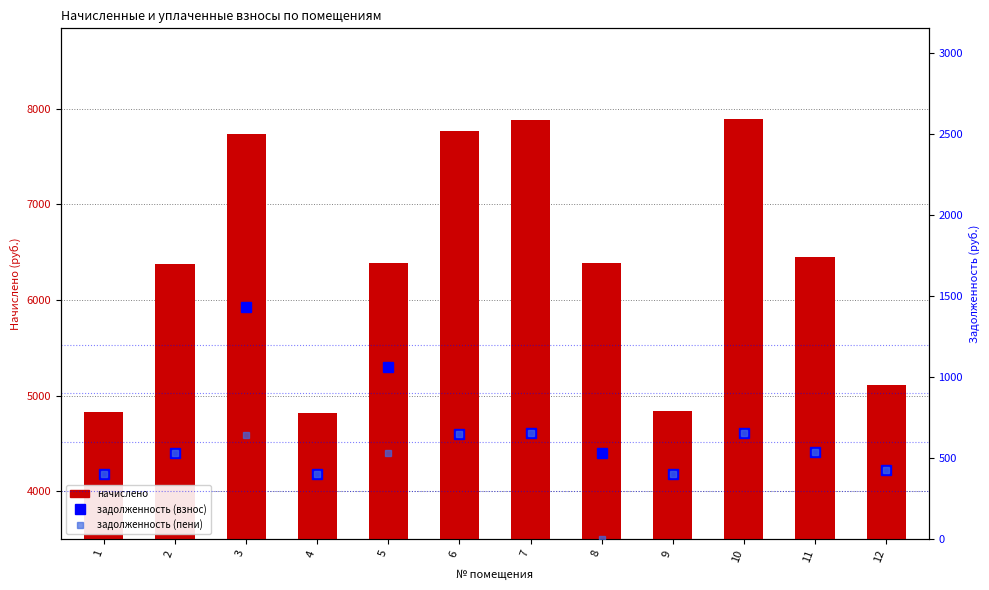

Reading right to left, transcribe all the data shown in this chart.

начислено: 12=5109.5	11=6451.4	10=7892.0	9=4838.6	8=6389.9	7=7879.7	6=7768.9	5=6389.9	4=4814.0	3=7732.0	2=6377.6	1=4826.3
задолженность (взнос): 12=425.8	11=537.6	10=657.7	9=403.2	8=532.5	7=656.6	6=647.4	5=1065.0	4=401.2	3=1433.0	2=531.5	1=402.2
задолженность (пени): 12=425.8	11=537.6	10=657.7	9=403.2	8=0.0	7=656.6	6=647.4	5=532.5	4=401.2	3=644.3	2=531.5	1=402.2